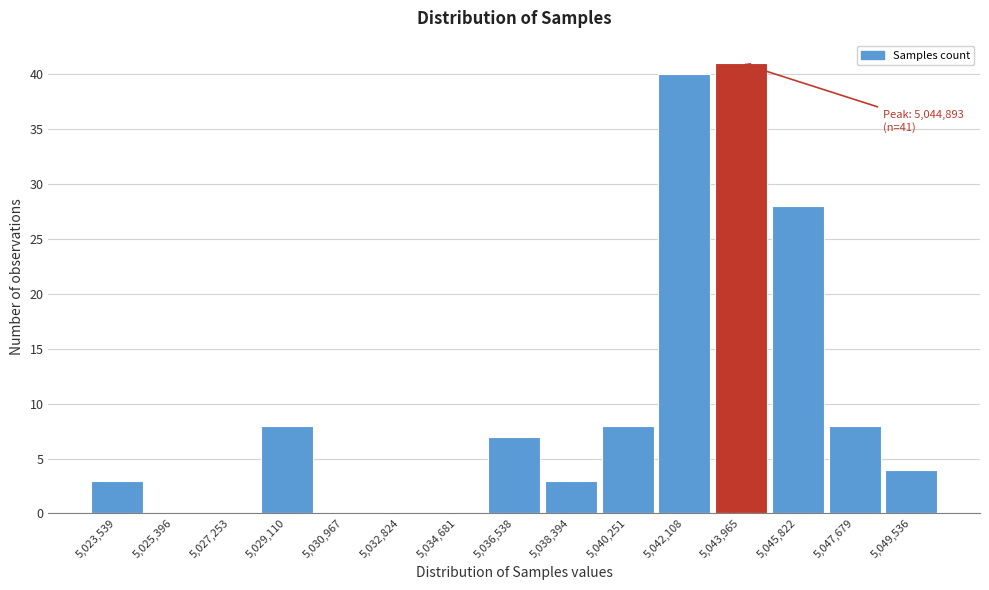

Reading left to right, list all the values displayed in this chart.

5,023,539=3	5,025,396=0	5,027,253=0	5,029,110=8	5,030,967=0	5,032,824=0	5,034,681=0	5,036,538=7	5,038,394=3	5,040,251=8	5,042,108=40	5,043,965=41	5,045,822=28	5,047,679=8	5,049,536=4